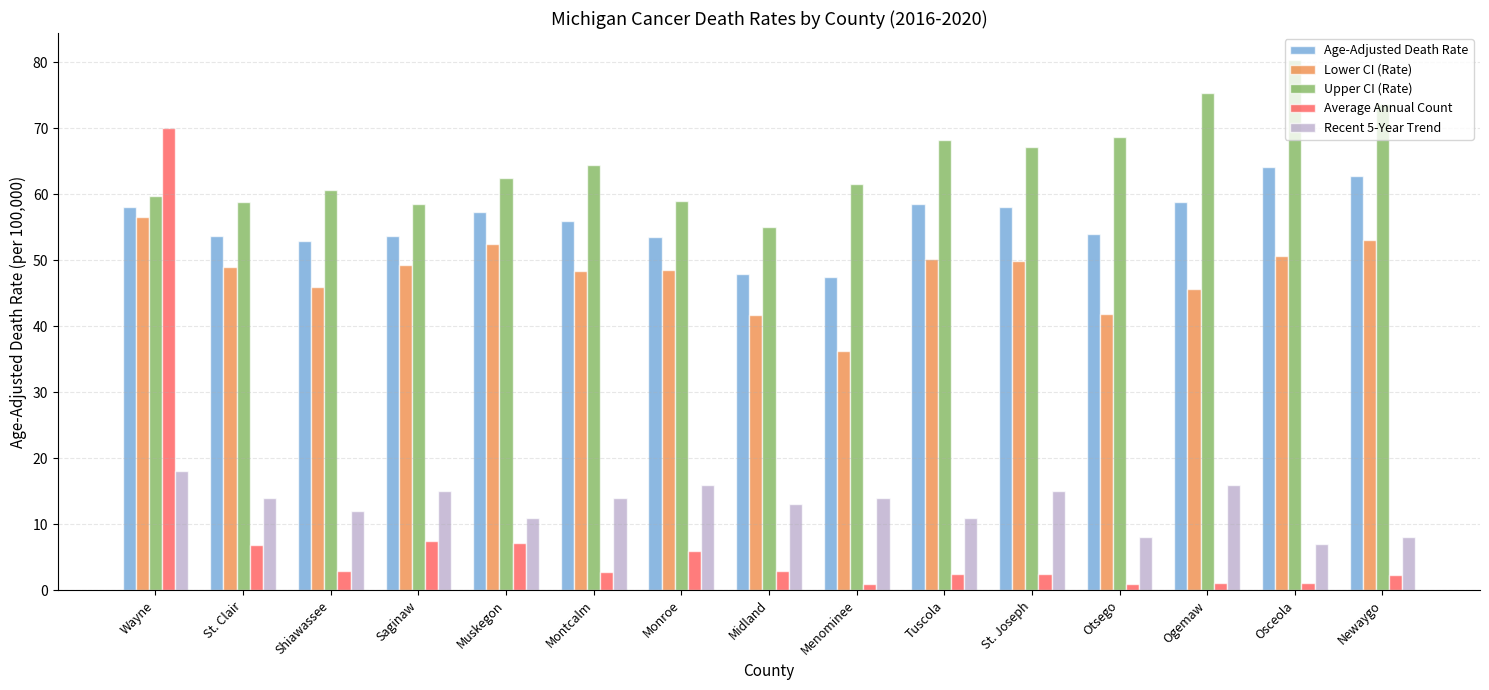

True or false: Average Annual Count has a value of 6.0 at Monroe.

True